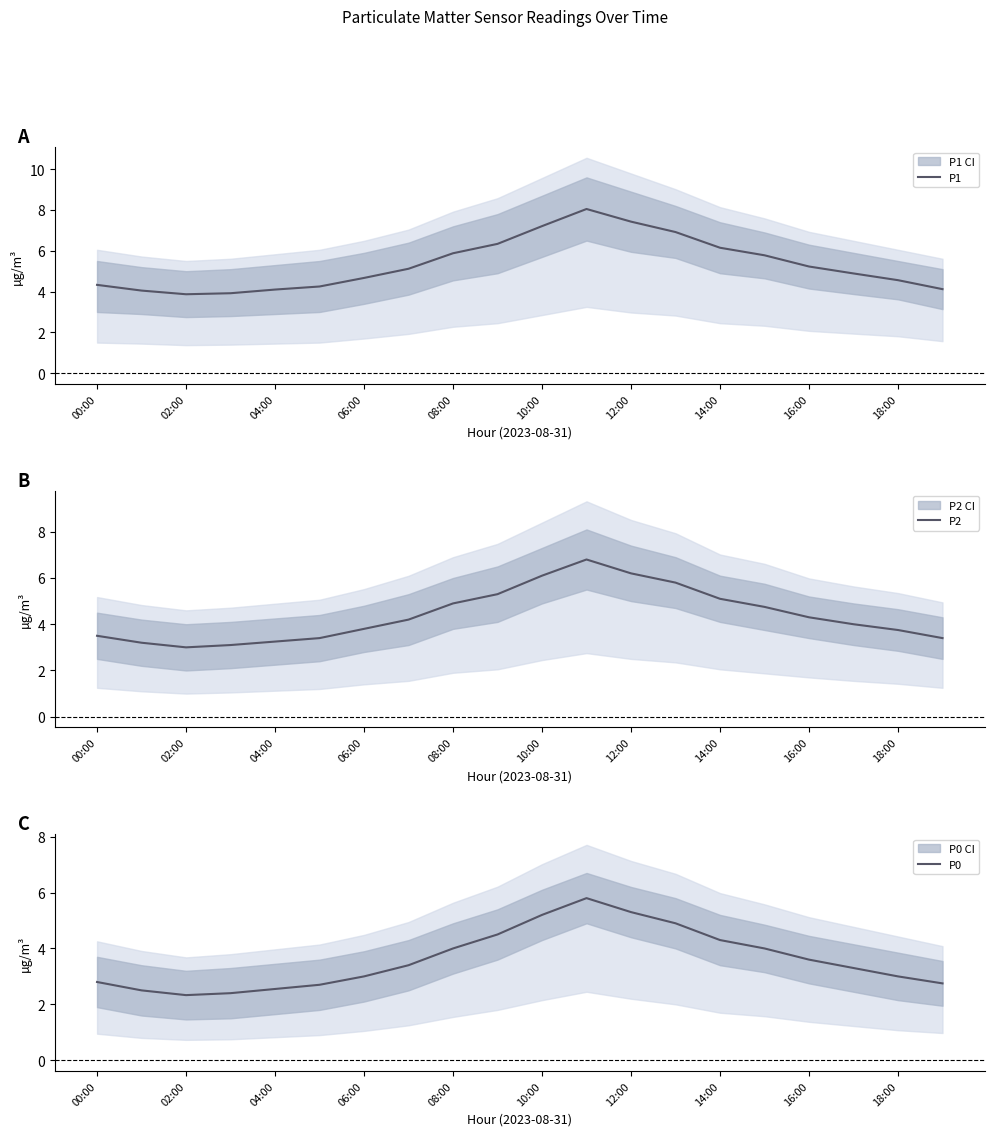

What is the lowest value of the P1 series?

3.9